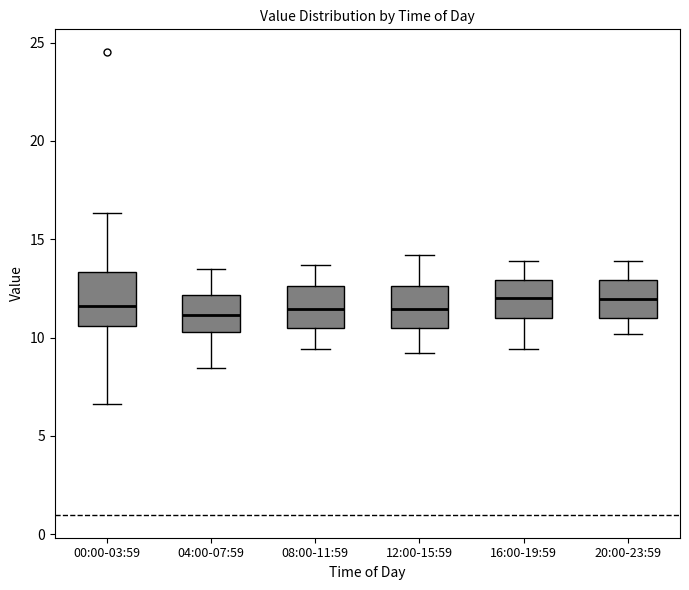

Reading left to right, read every box against the y-axis: the position of its median line, the range the box covers, and the ends of its whiskers. The values are not printed on the chart, so give them approximately, as read against the axis.

00:00-03:59: median 11.5, box 10.5 to 13.5, whiskers 6.5 to 16.5
04:00-07:59: median 11.0, box 10.5 to 12.0, whiskers 8.5 to 13.5
08:00-11:59: median 11.5, box 10.5 to 12.5, whiskers 9.5 to 13.5
12:00-15:59: median 11.5, box 10.5 to 12.5, whiskers 9.0 to 14.0
16:00-19:59: median 12.0, box 11.0 to 13.0, whiskers 9.5 to 14.0
20:00-23:59: median 12.0, box 11.0 to 13.0, whiskers 10.0 to 14.0